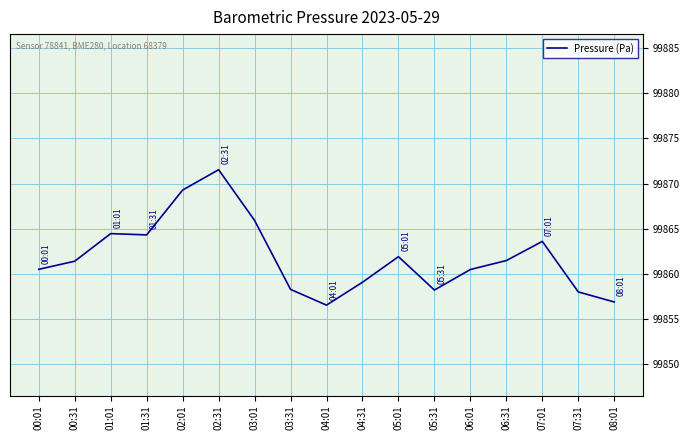

What position from the right is 06:01?

5